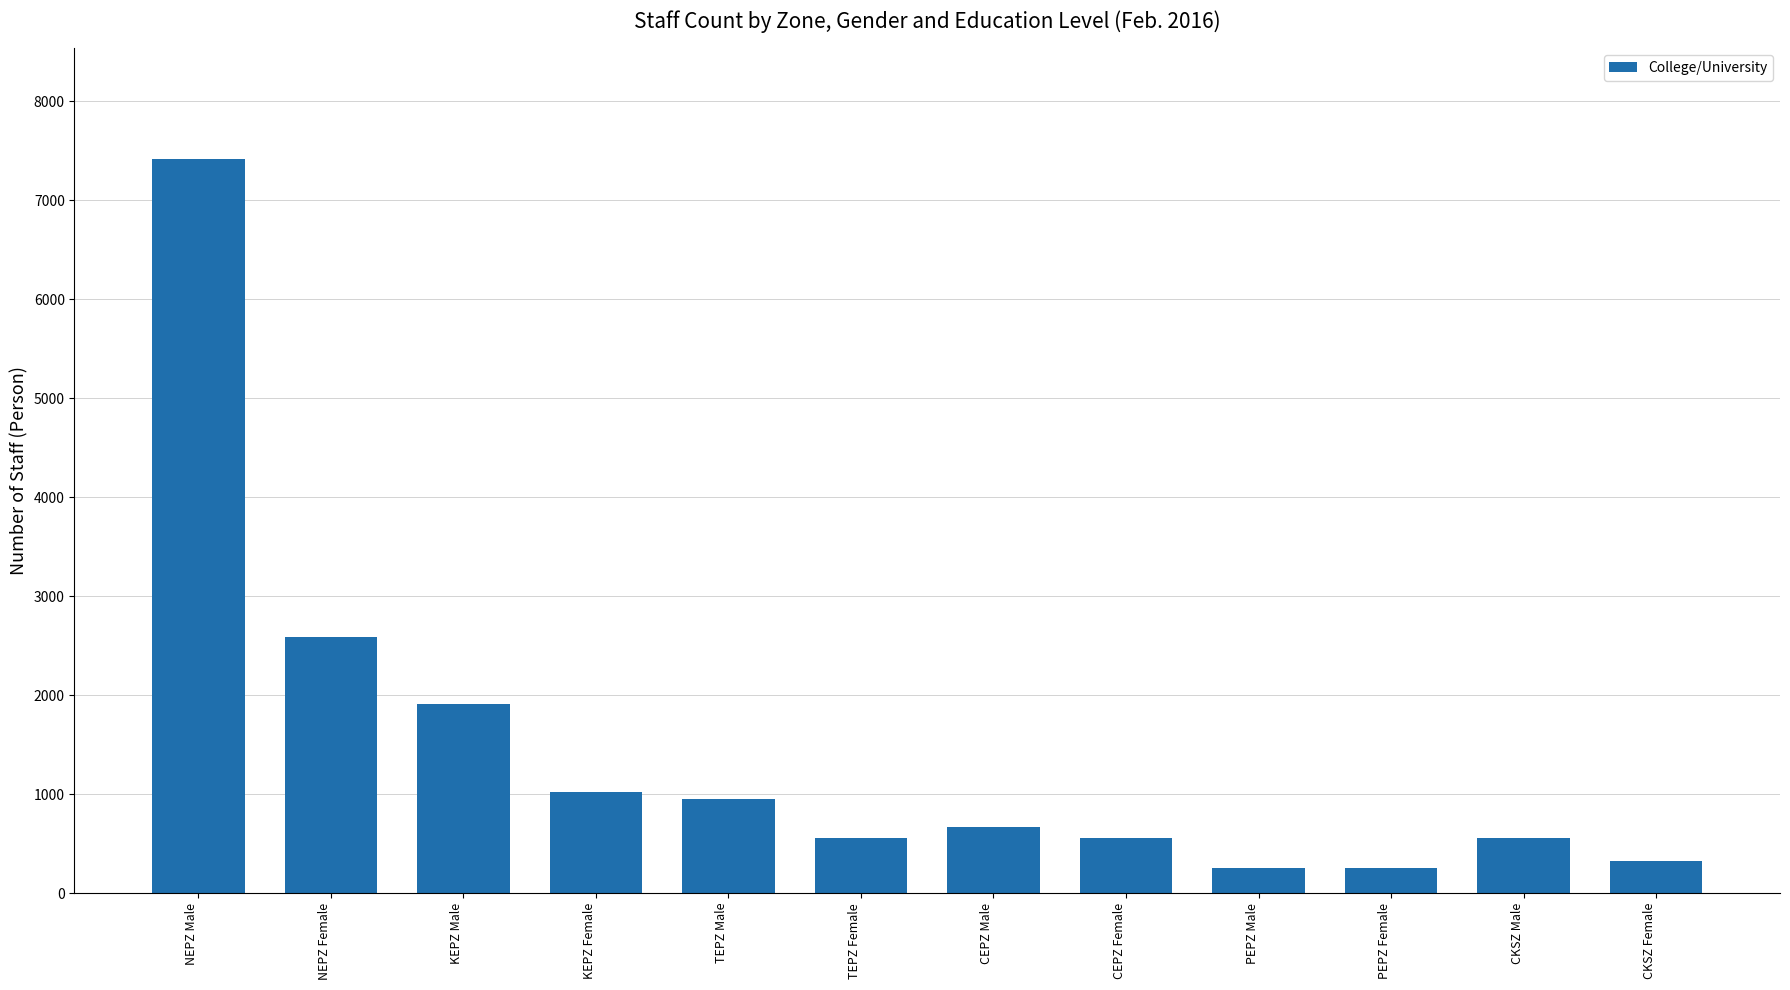

What is the value of the 5th bar from the left?

949